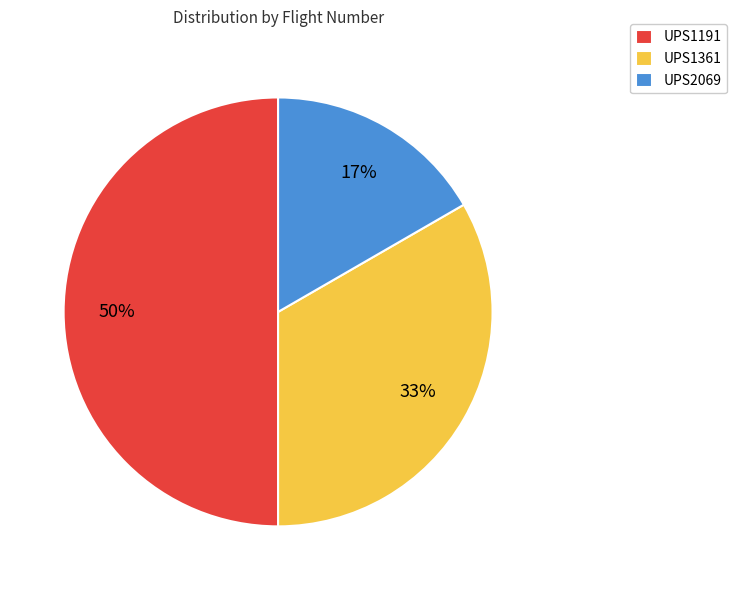

Does UPS2069 represent more than half of the total?

No